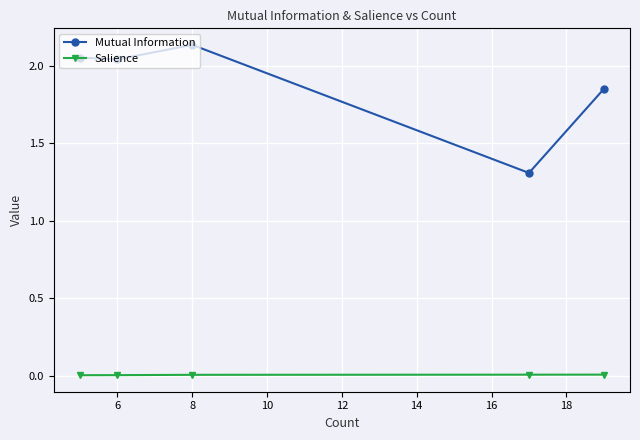

What is the lowest value of the Mutual Information series?

1.3